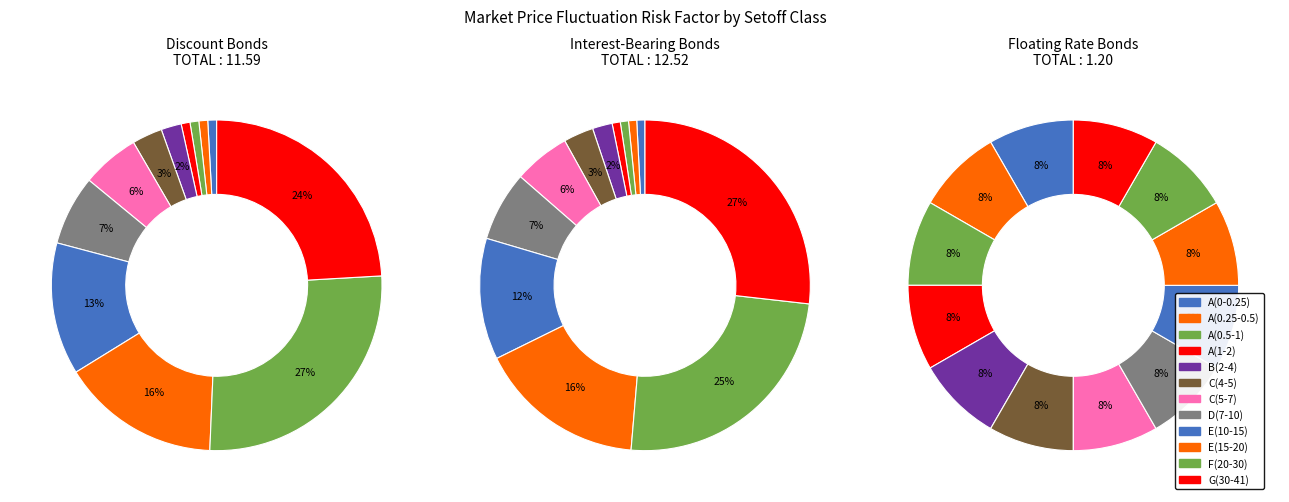

Does any single category account for the majority?

No